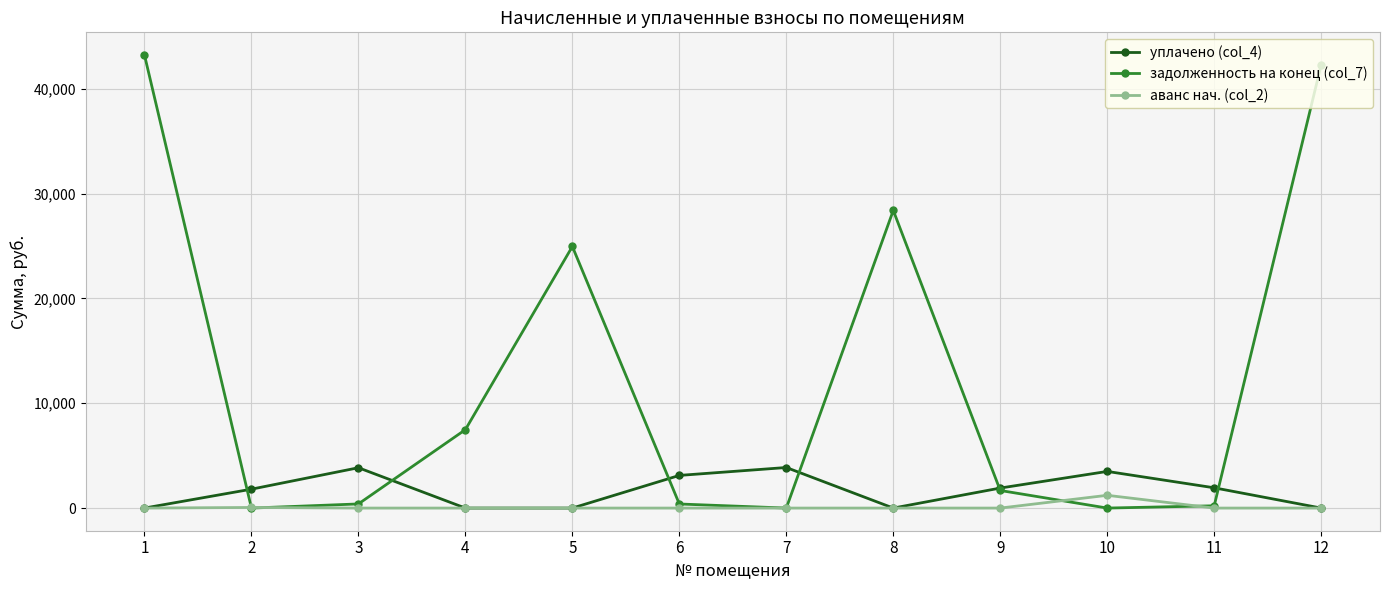

Which series changed the most between 1 and 8?

задолженность на конец (col_7)